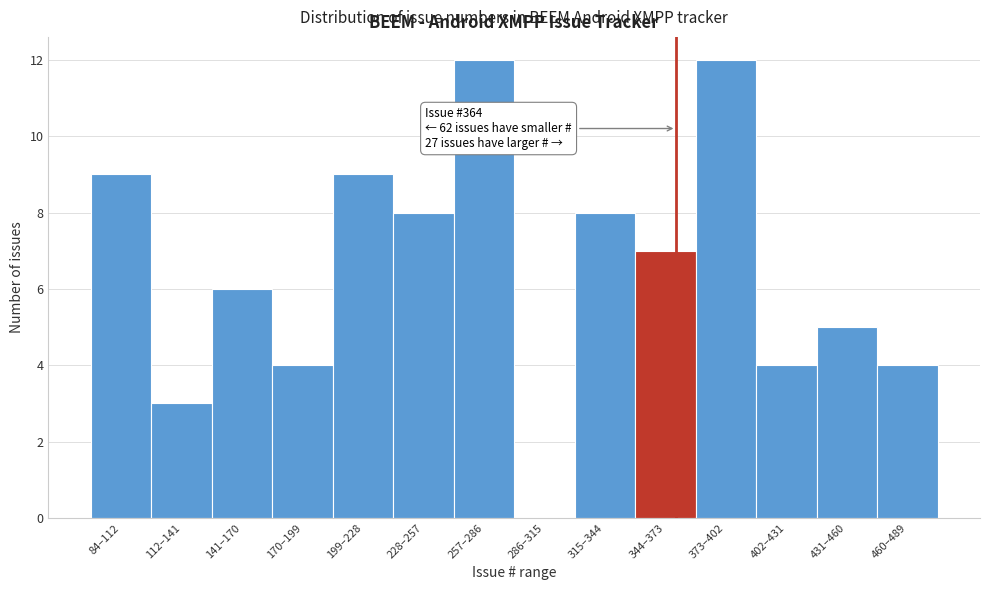

Reading left to right, transcribe all the data shown in this chart.

84–112=9	112–141=3	141–170=6	170–199=4	199–228=9	228–257=8	257–286=12	286–315=0	315–344=8	344–373=7	373–402=12	402–431=4	431–460=5	460–489=4